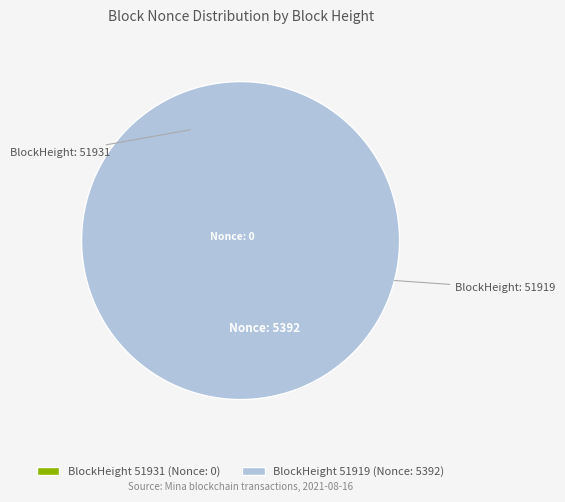

How many segments does this pie chart have?

2